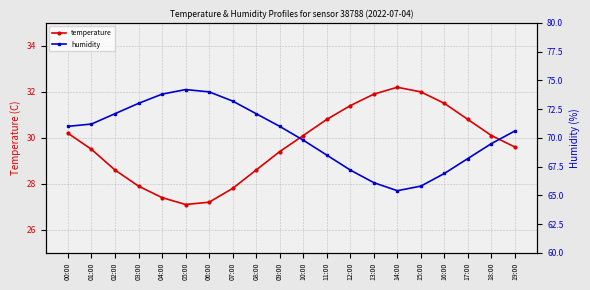

What position from the right is 12:00?

8